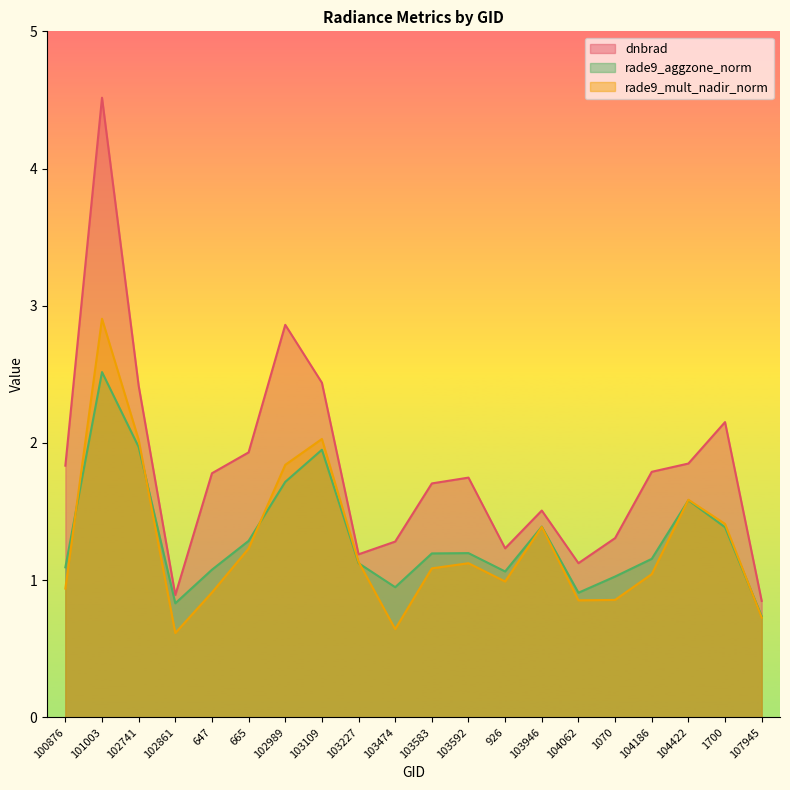

How many lines are shown in the chart?

3